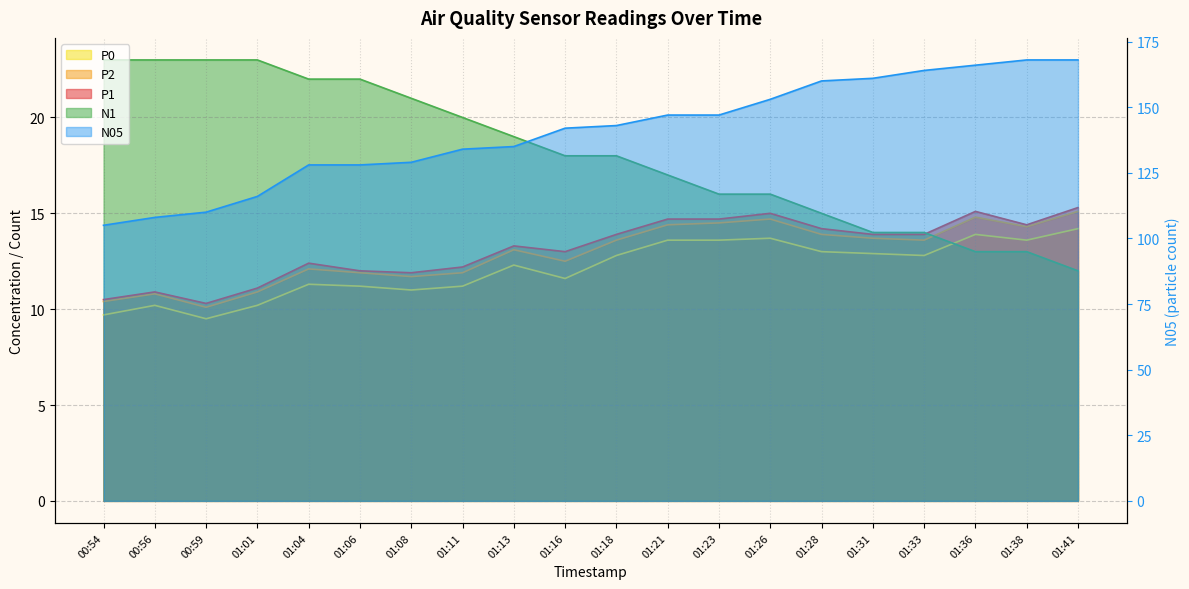

What value does the N1 series have at 01:18?

18.0